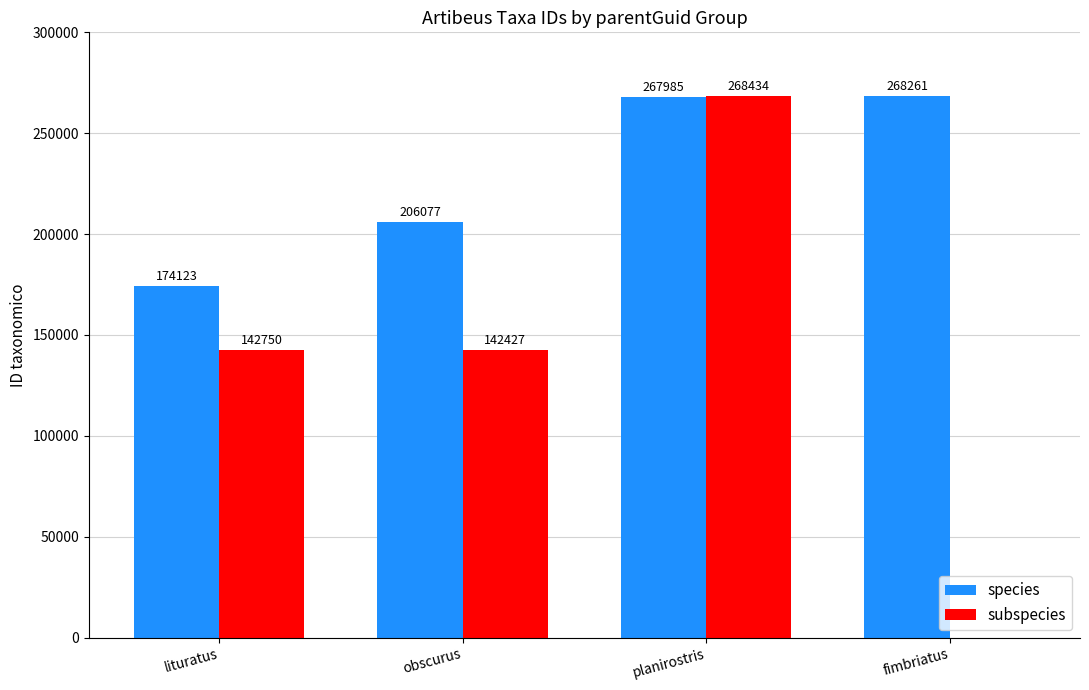

Which label corresponds to the largest value in the chart?

planirostris